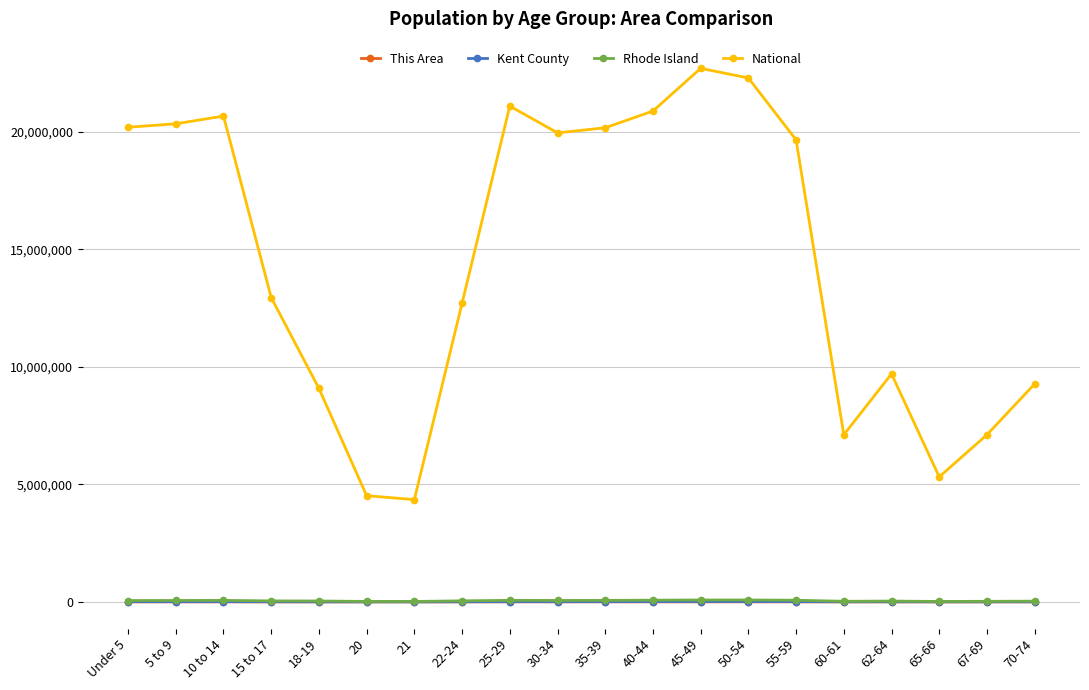

True or false: Kent County and This Area intersect in this chart.

False